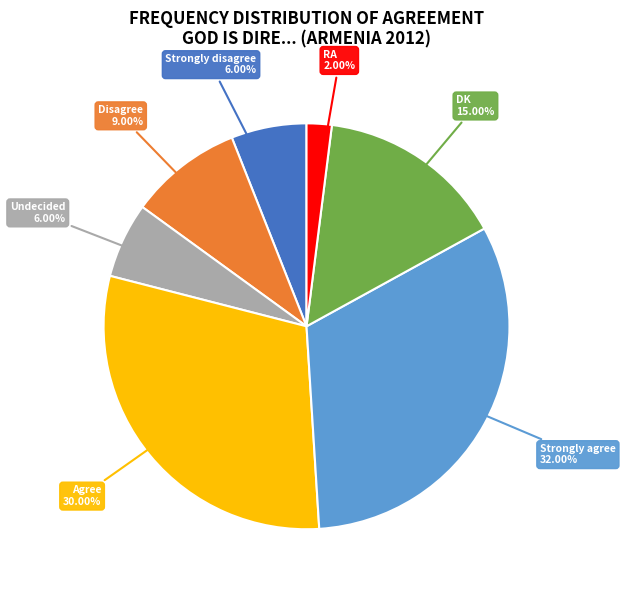

Does any single category account for the majority?

No